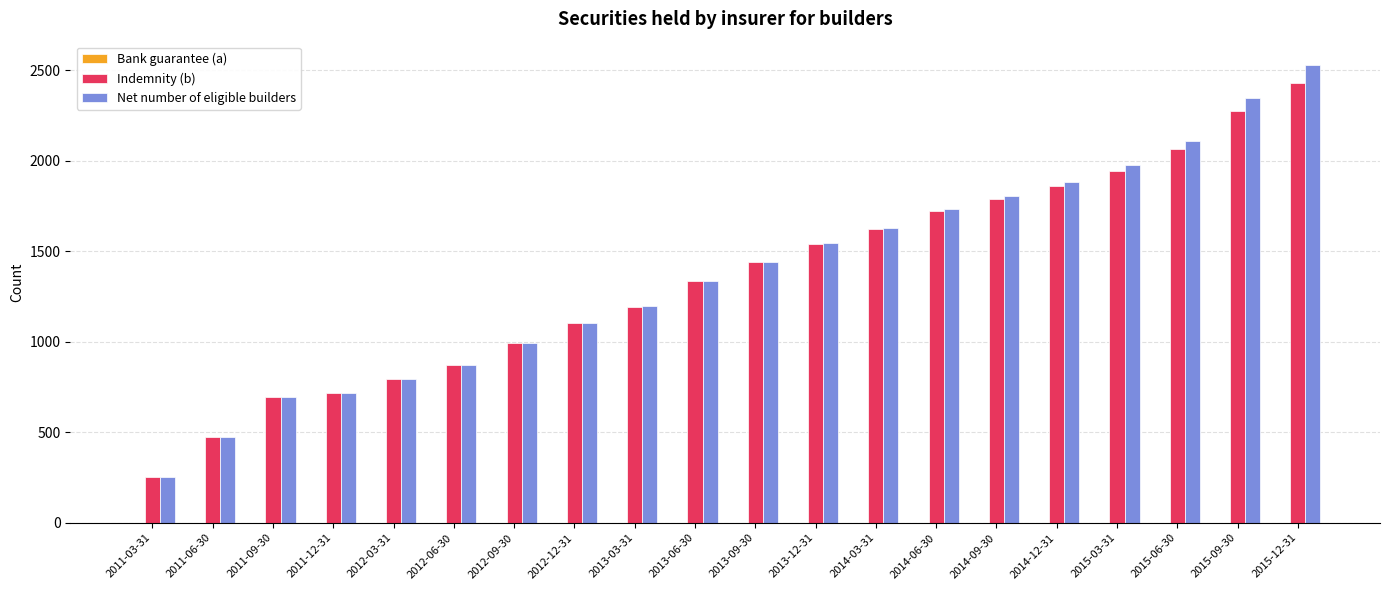

Are the bars grouped side by side (vs. stacked)?

Yes